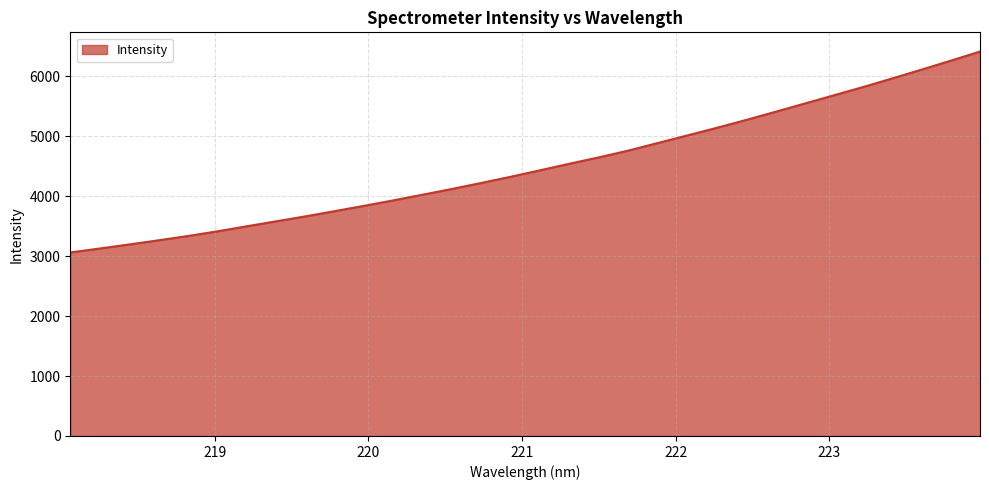

What is the smallest value displayed?

3060.6